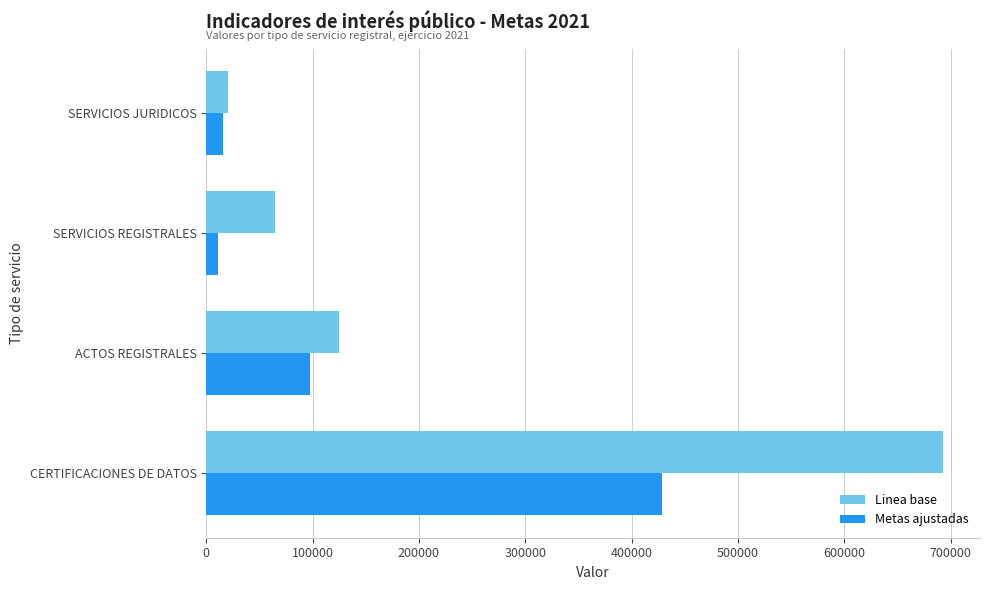

The Linea base series shows 692904 at CERTIFICACIONES DE DATOS. True or false?

True